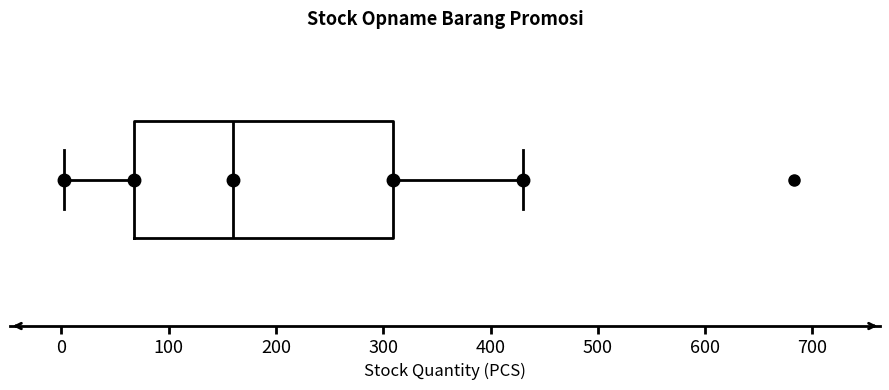

Read this box plot against the x-axis: the position of the median line, the range covered by the box, and the ends of both whiskers. The values are not printed on the chart, so give them approximately, as read against the axis.

median 160, box 70 to 310, whiskers 0 to 430